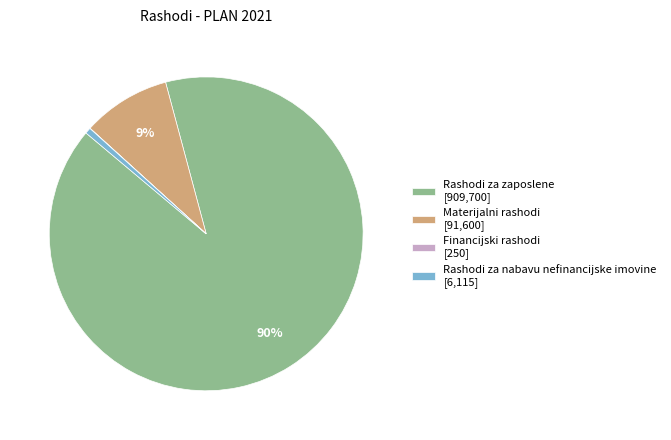

Is it true that Rashodi za zaposlene is 85% of the pie?

False